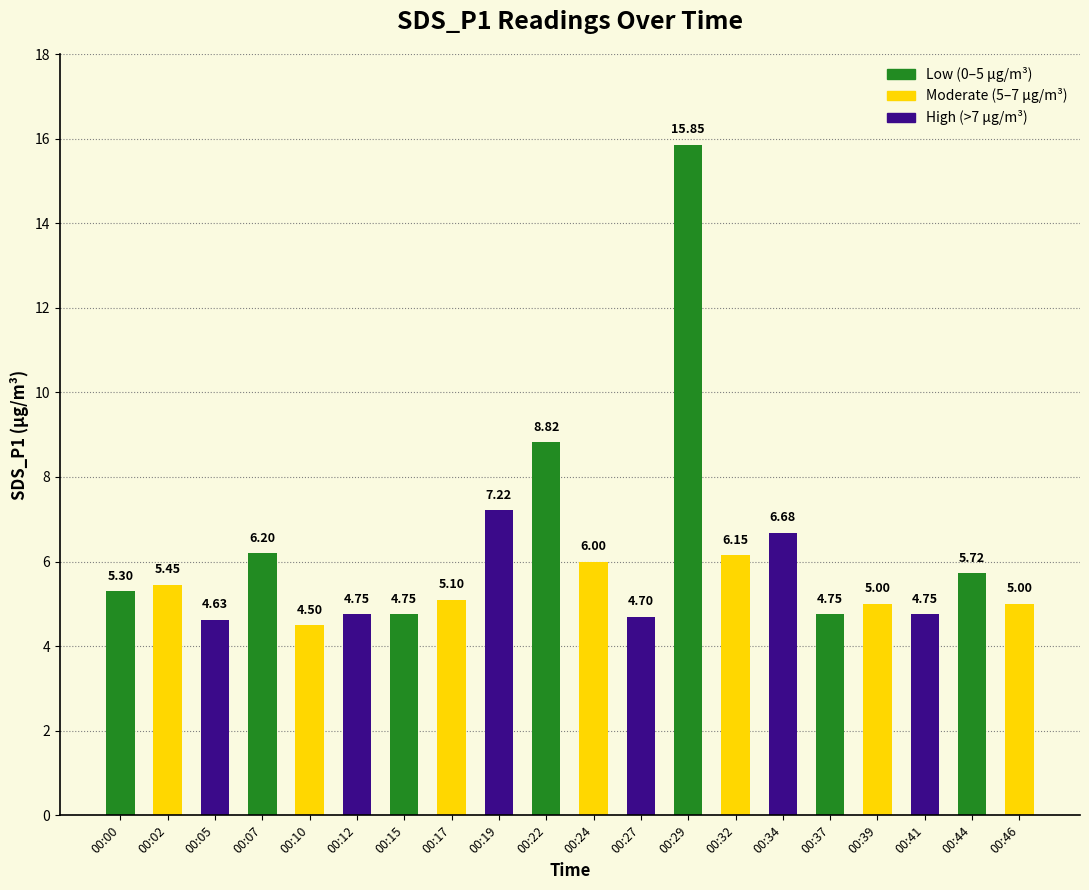

How many bars are there in total?

20